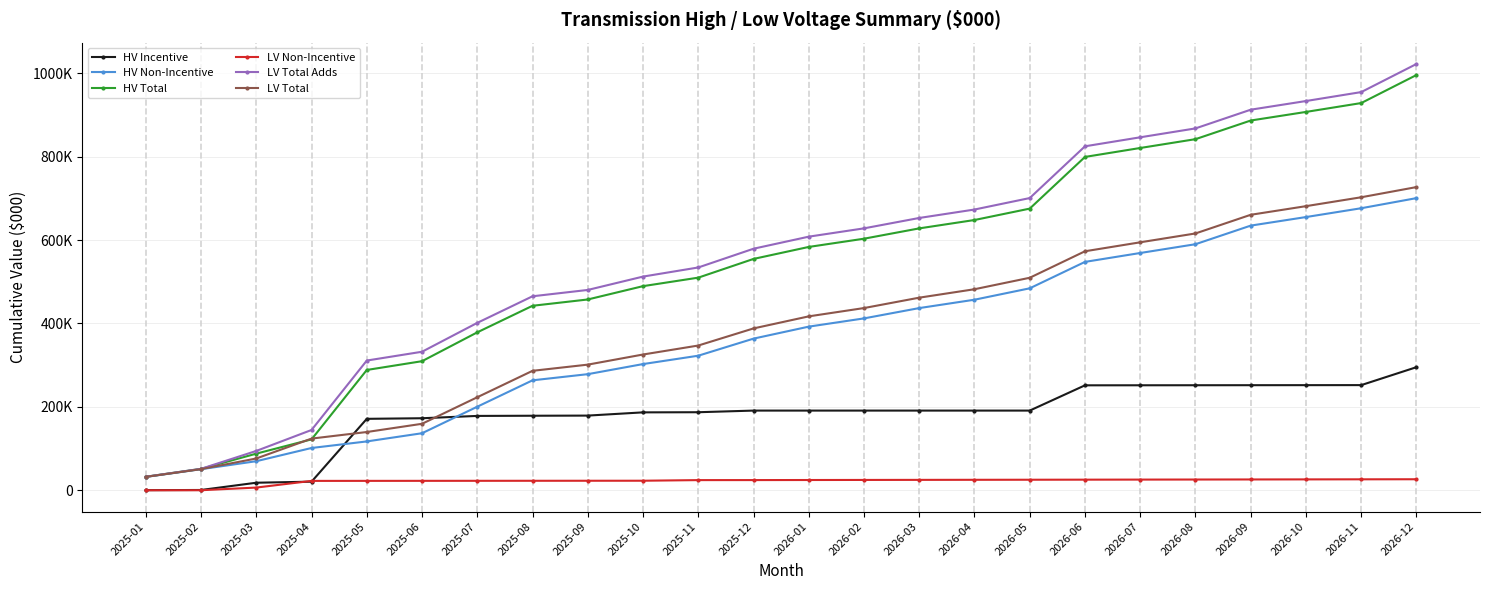

Between 2025-12 and 2026-08, which series saw the biggest shift?

LV Total Adds